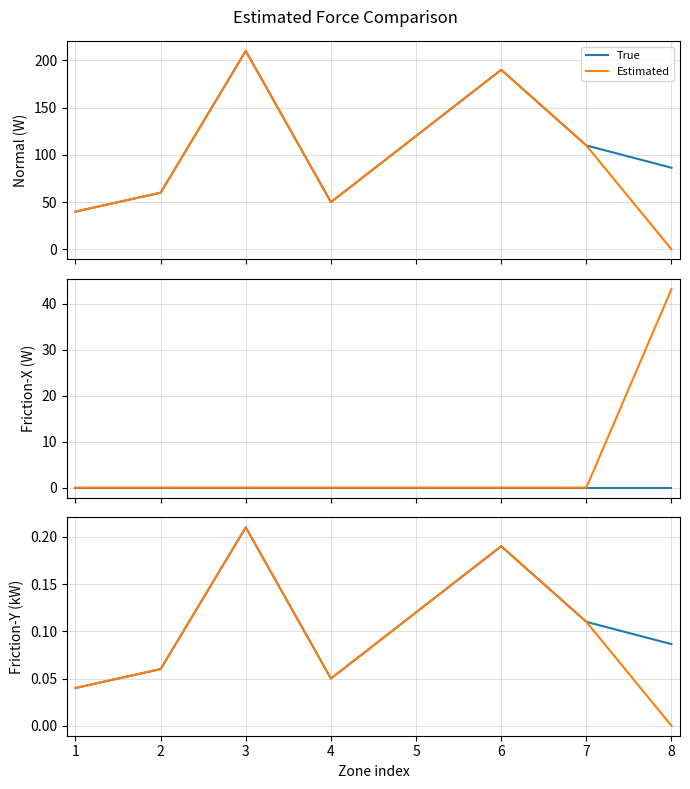

At 3, list the series in order from largest to smallest.

True, Estimated